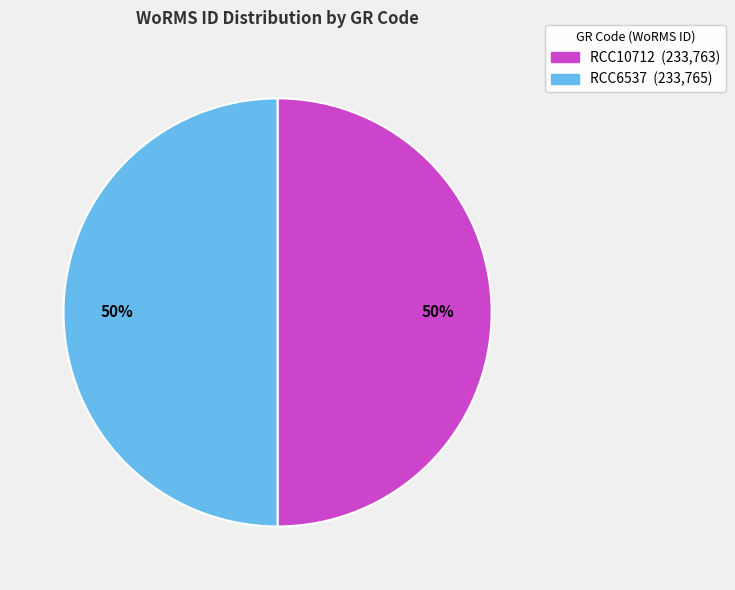

Is the sum of RCC10712 (233,763) and RCC6537 (233,765) greater than half?

Yes